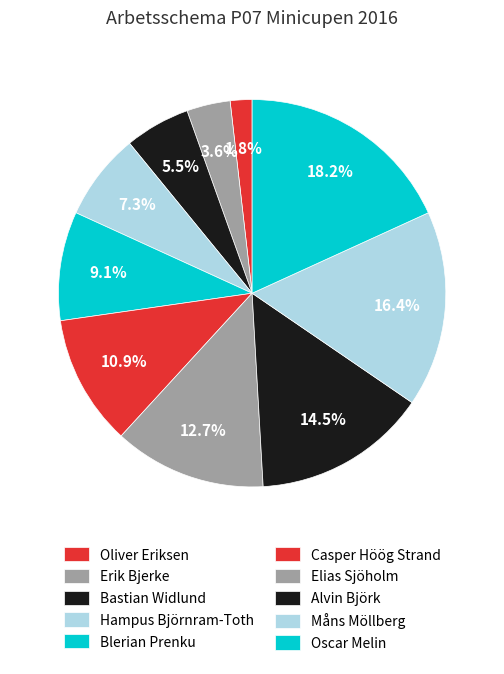

What is the total percentage of Erik Bjerke and Elias Sjöholm?

16.4%